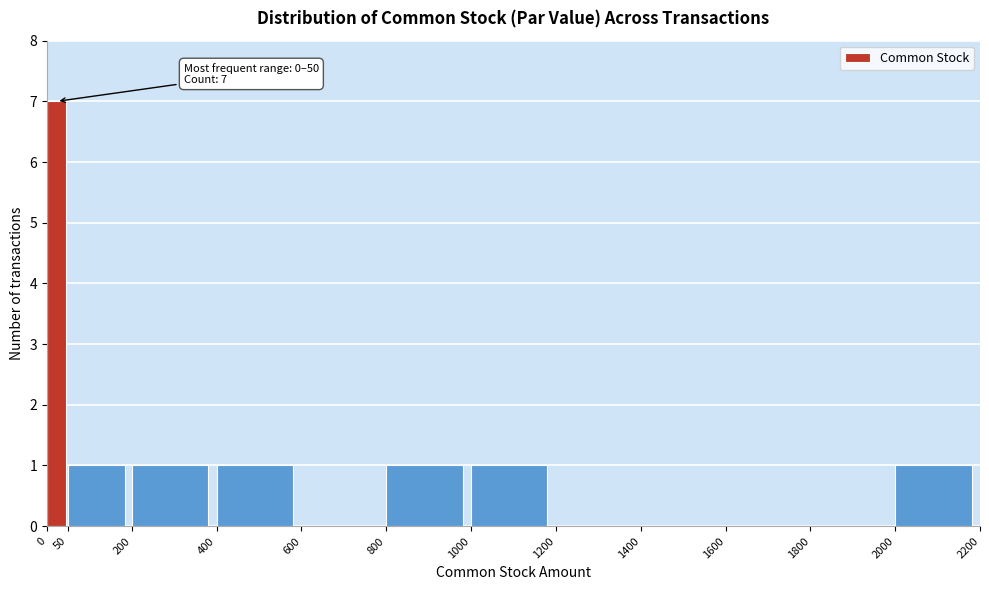

Over which range of the x-axis is the bar tallest?

0 to 50